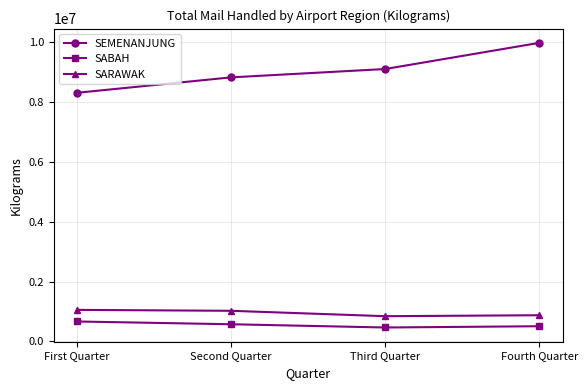

True or false: SEMENANJUNG and SARAWAK intersect in this chart.

False